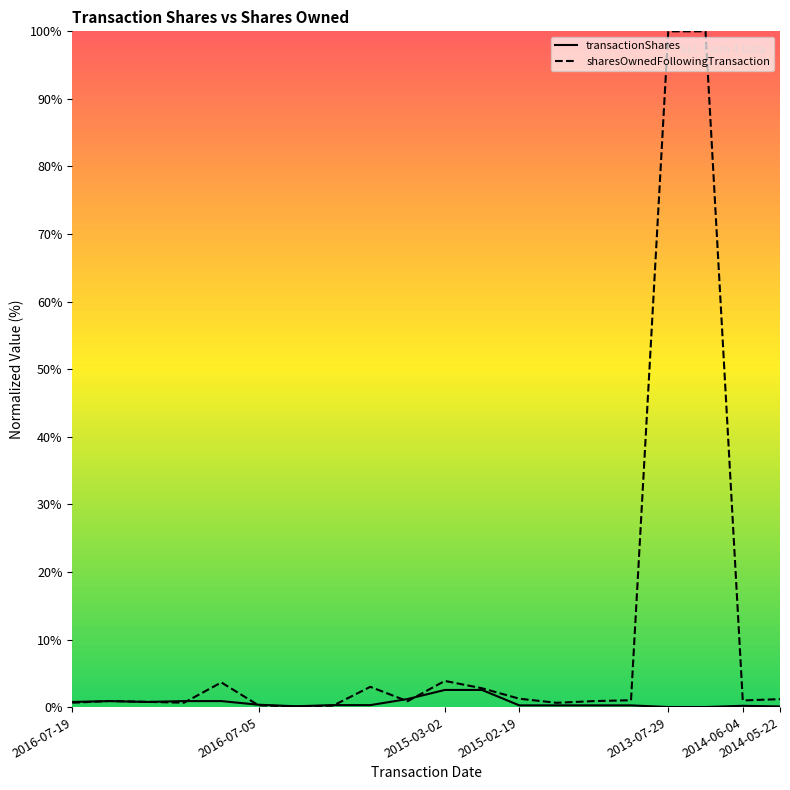

True or false: sharesOwnedFollowingTransaction has more than 0 interior local peaks.

True